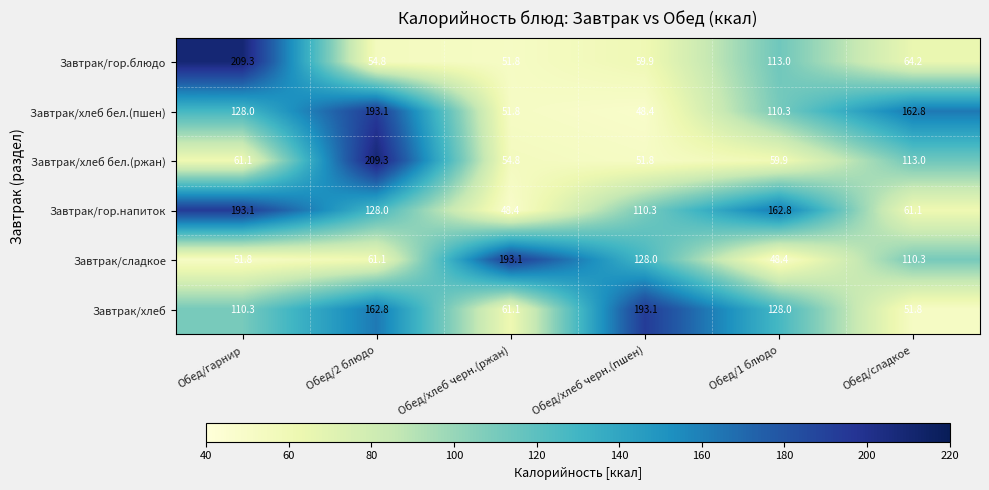

Where does the Завтрак/гор.напиток series first go above 128?

Обед/гарнир